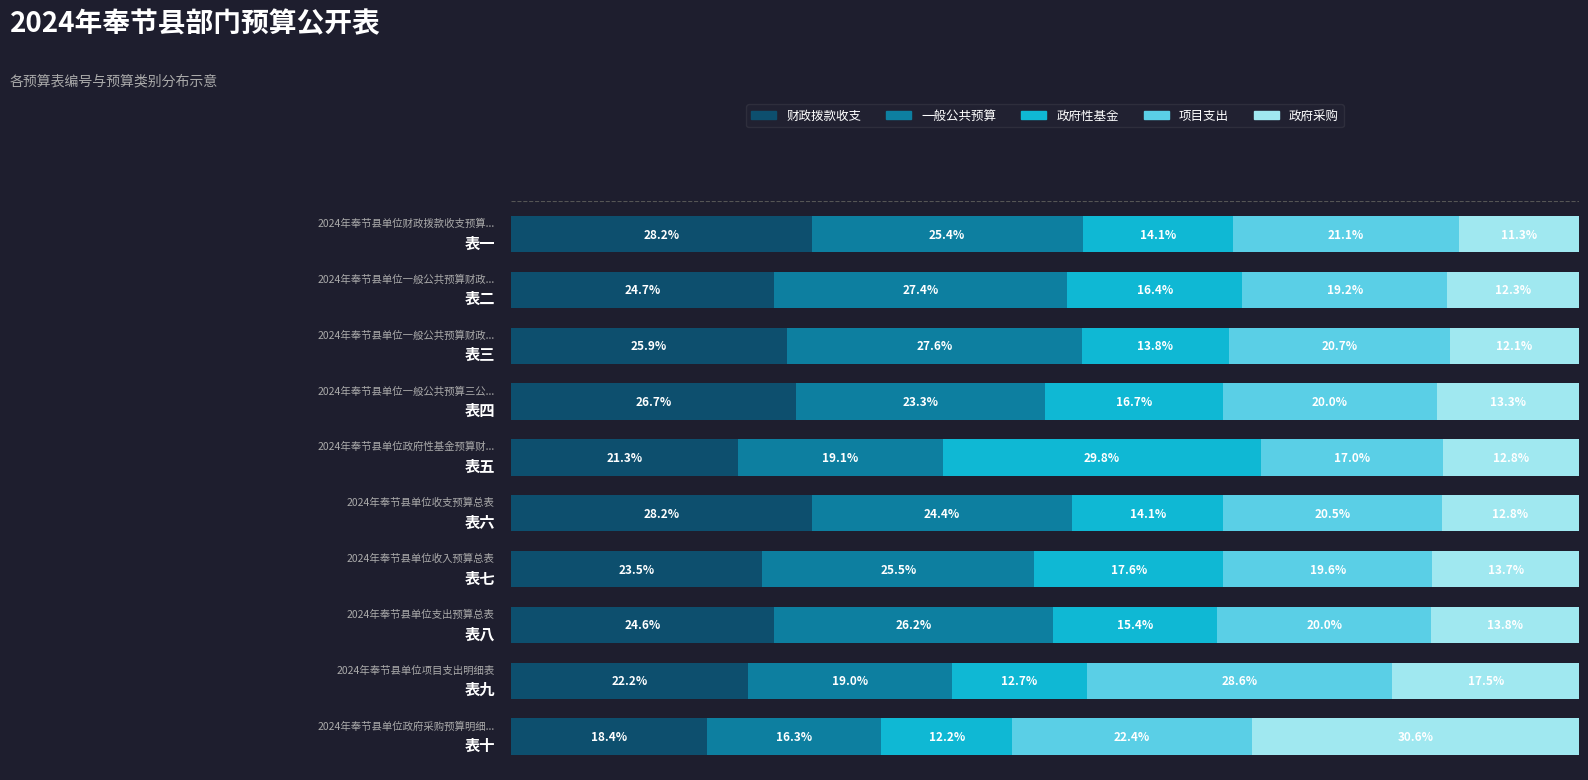

Which series has the largest range (max minus min)?

政府采购